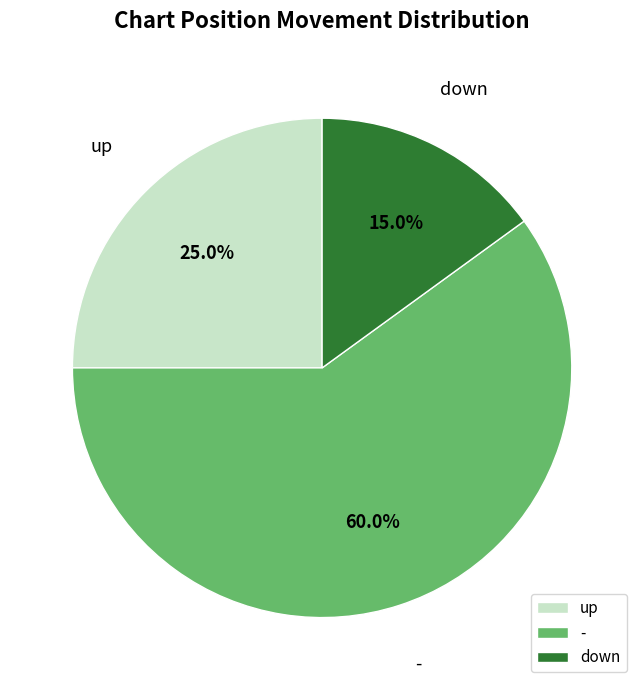

Is down the majority of the pie?

No